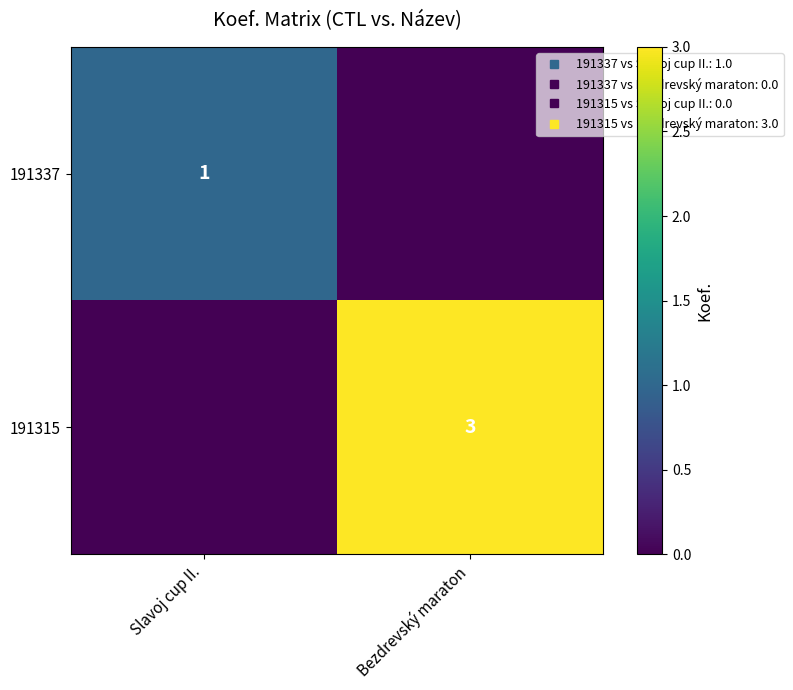

What is the sum of all 191315 values?

3